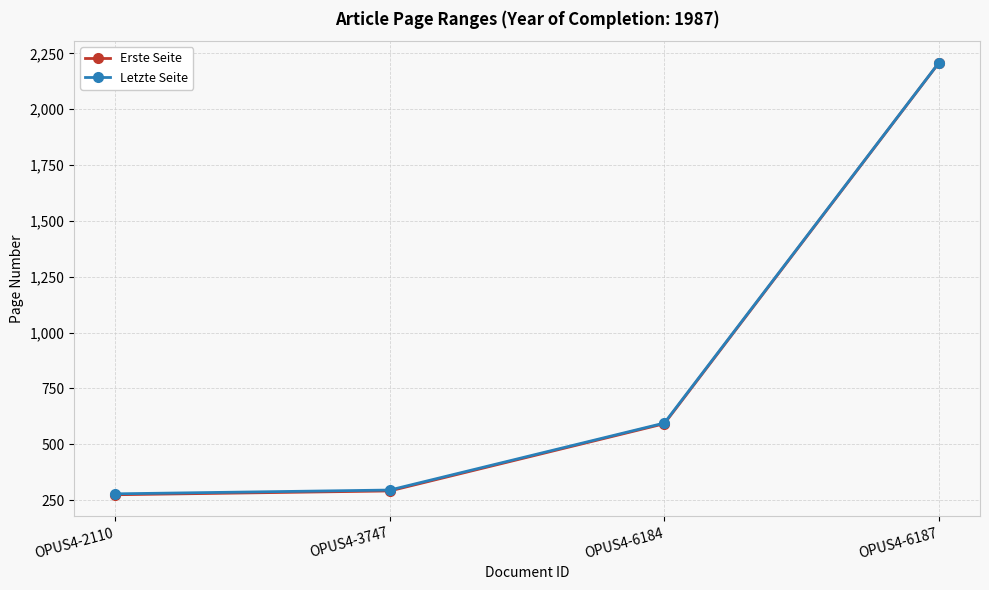

True or false: Letzte Seite and Erste Seite cross at least once.

False